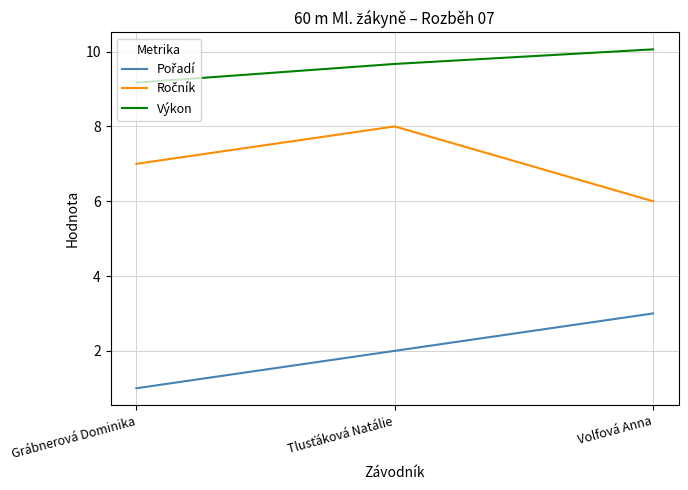

Is this an area chart (filled region under the line)?

No